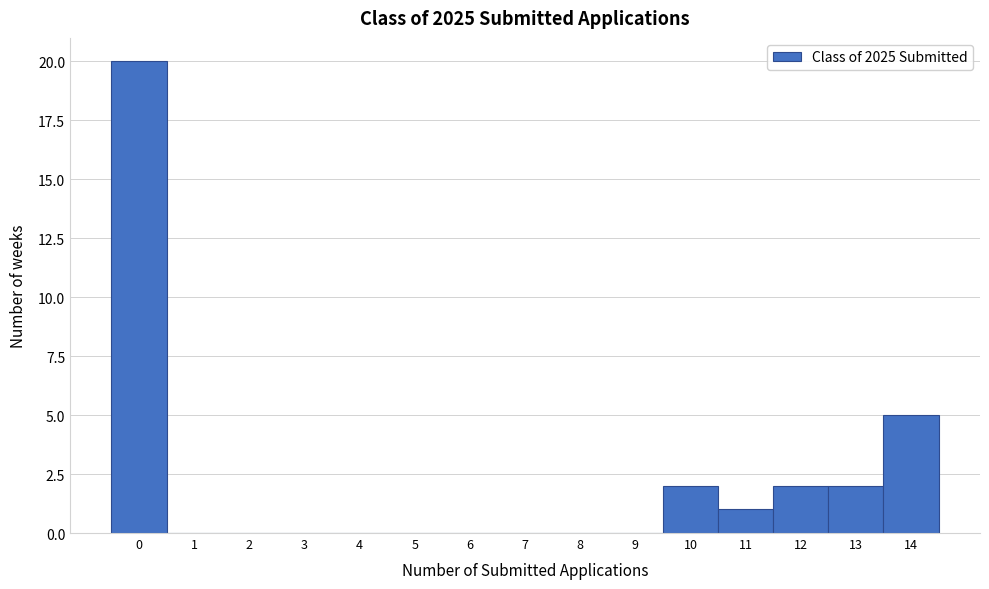

Reading right to left, transcribe all the data shown in this chart.

14=5	13=2	12=2	11=1	10=2	9=0	8=0	7=0	6=0	5=0	4=0	3=0	2=0	1=0	0=20